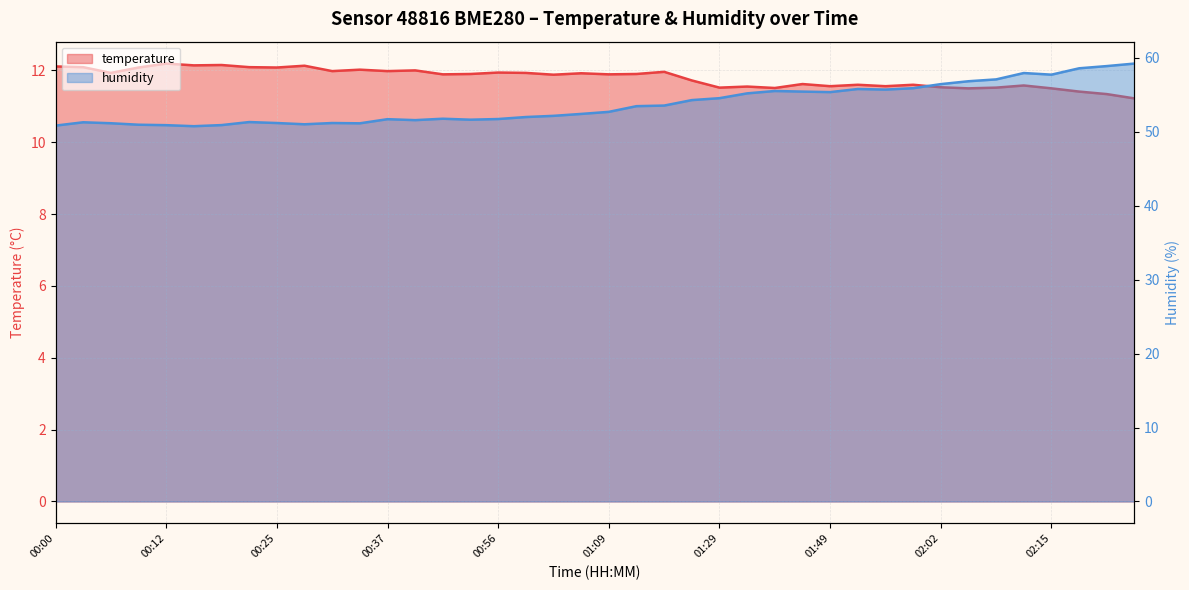

At which category does temperature reach its first local peak?

00:12